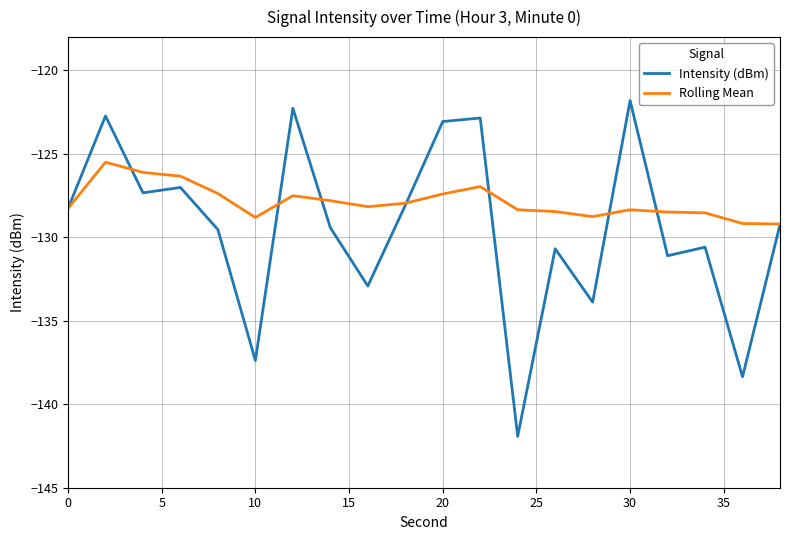

List the series in order of their overall mean, lowest first.

Intensity (dBm), Rolling Mean